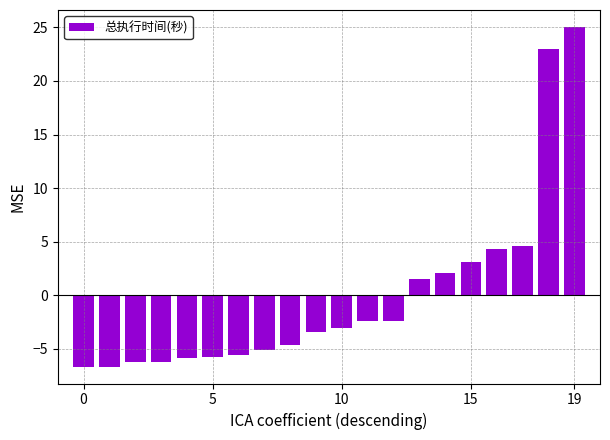

Does the chart contain any negative values?

Yes